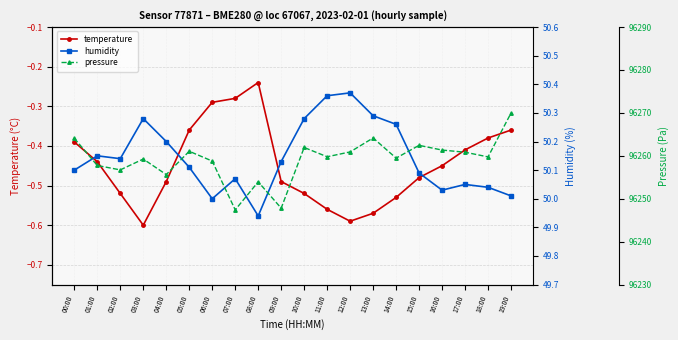

Reading left to right, what are all the values shown in this chart?

temperature: -0.4	-0.4	-0.5	-0.6	-0.5	-0.4	-0.3	-0.3	-0.2	-0.5	-0.5	-0.6	-0.6	-0.6	-0.5	-0.5	-0.5	-0.4	-0.4	-0.4
humidity: 50.1	50.1	50.1	50.3	50.2	50.1	50.0	50.1	49.9	50.1	50.3	50.4	50.4	50.3	50.3	50.1	50.0	50.0	50.0	50.0
pressure: 96264.1	96257.8	96256.7	96259.2	96255.6	96261.1	96258.8	96247.4	96253.9	96247.8	96261.9	96259.8	96260.9	96264.2	96259.5	96262.4	96261.3	96260.8	96259.8	96270.0